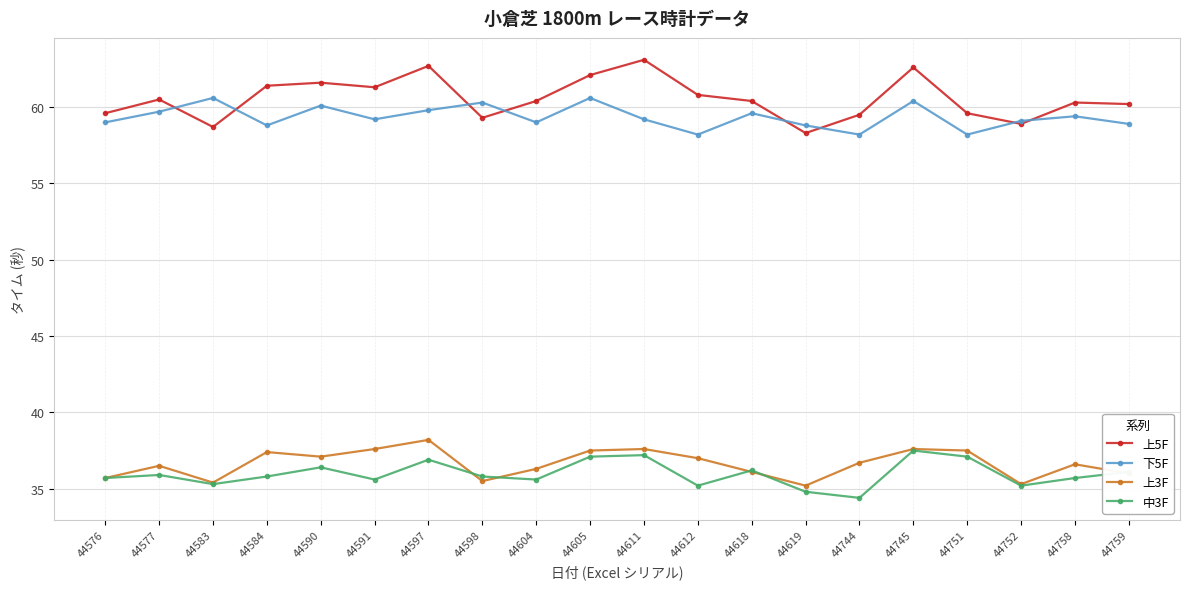

The 上5F series shows 59.6 at 44576. True or false?

True